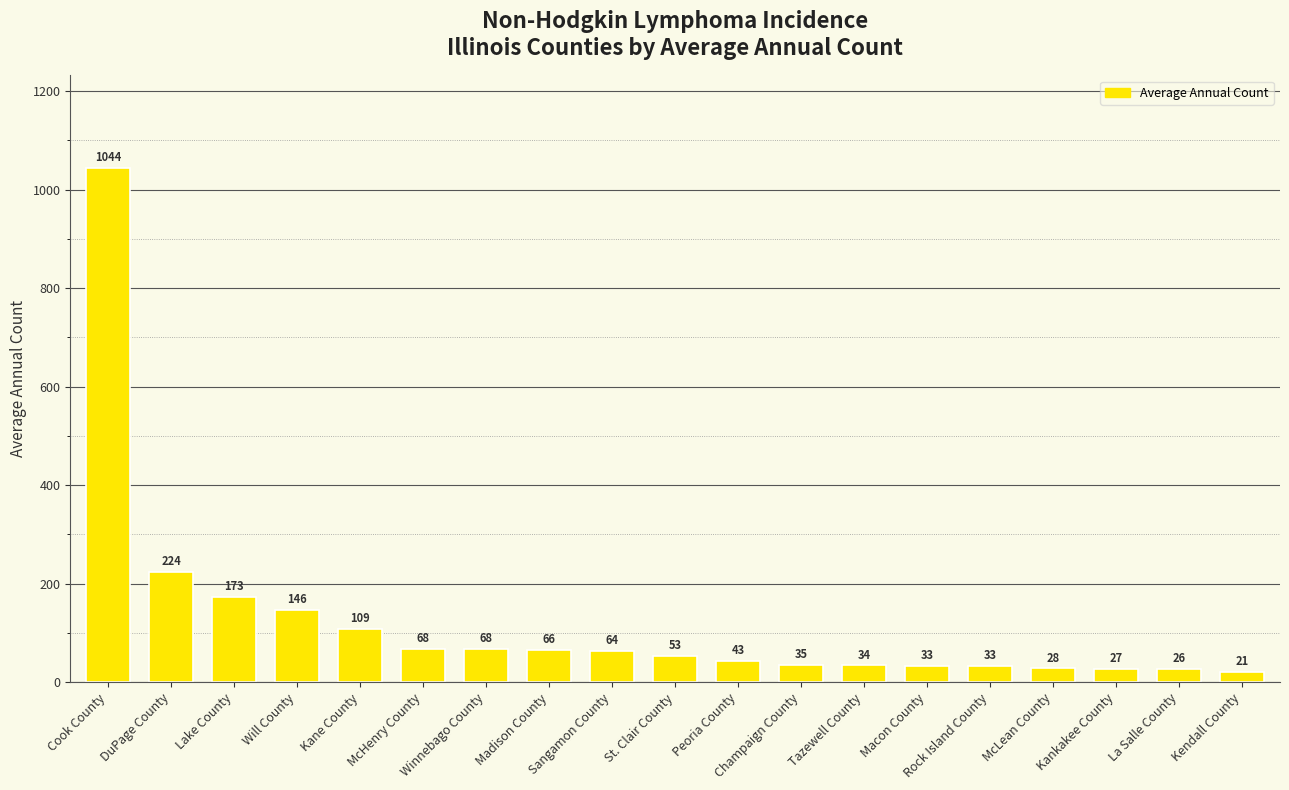

Approximately how many times larger is the value at DuPage County compared to Tazewell County?

6.6